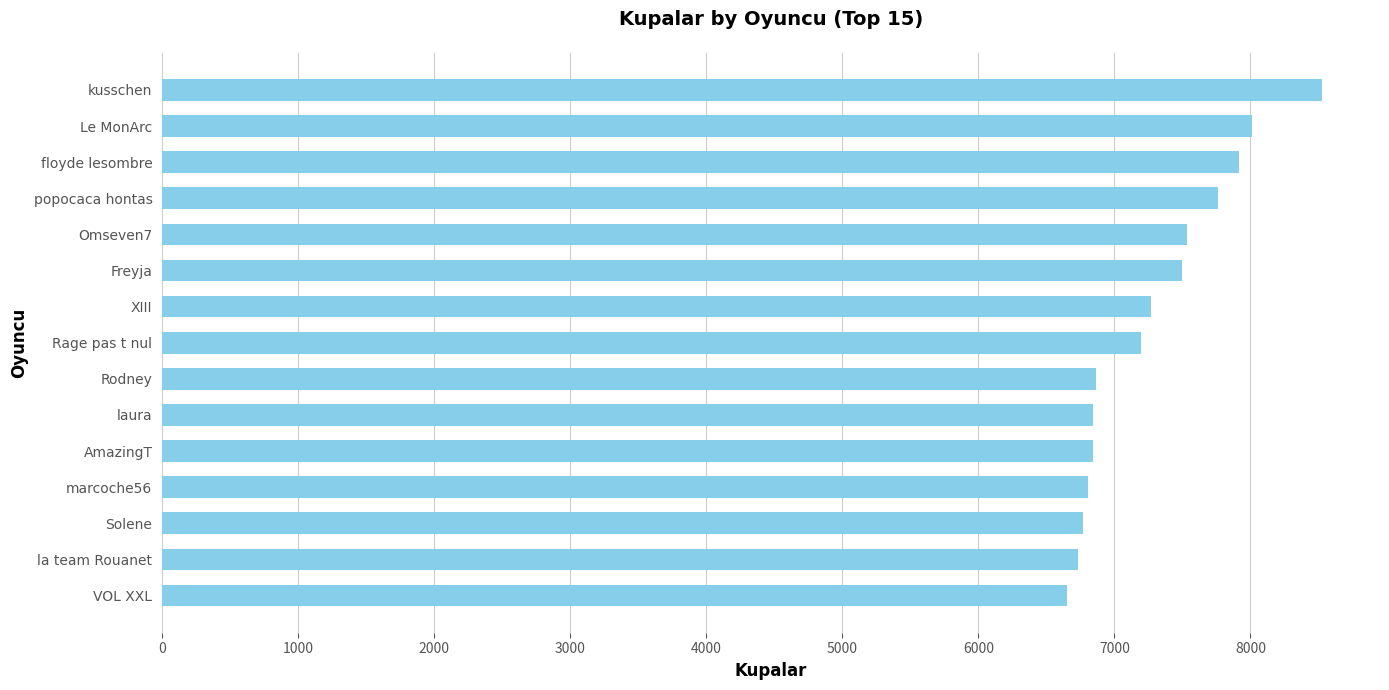

Is it true that the value at la team Rouanet is 6729?

True